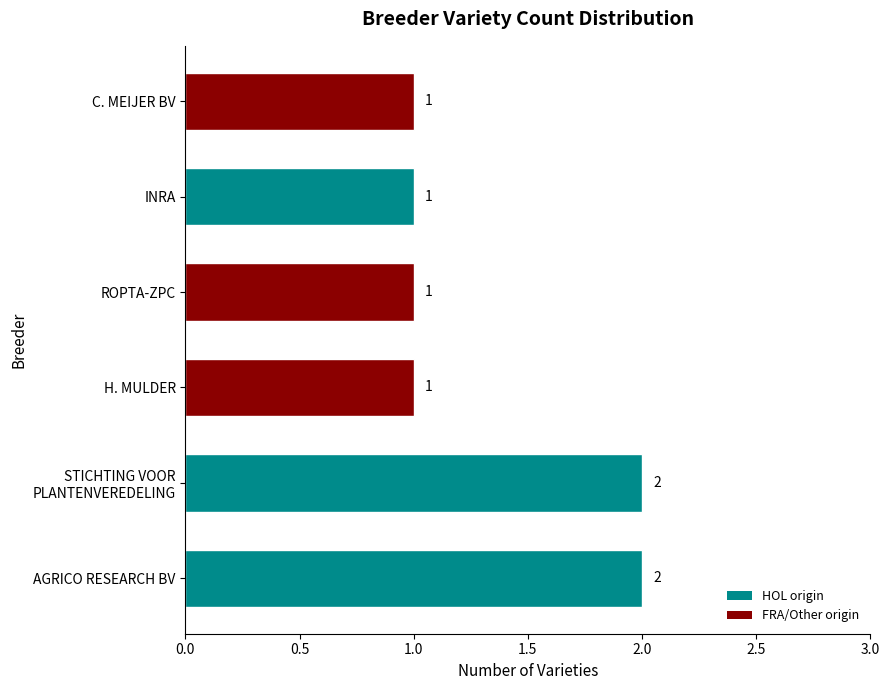

Is it true that the value at AGRICO RESEARCH BV is 1?

False